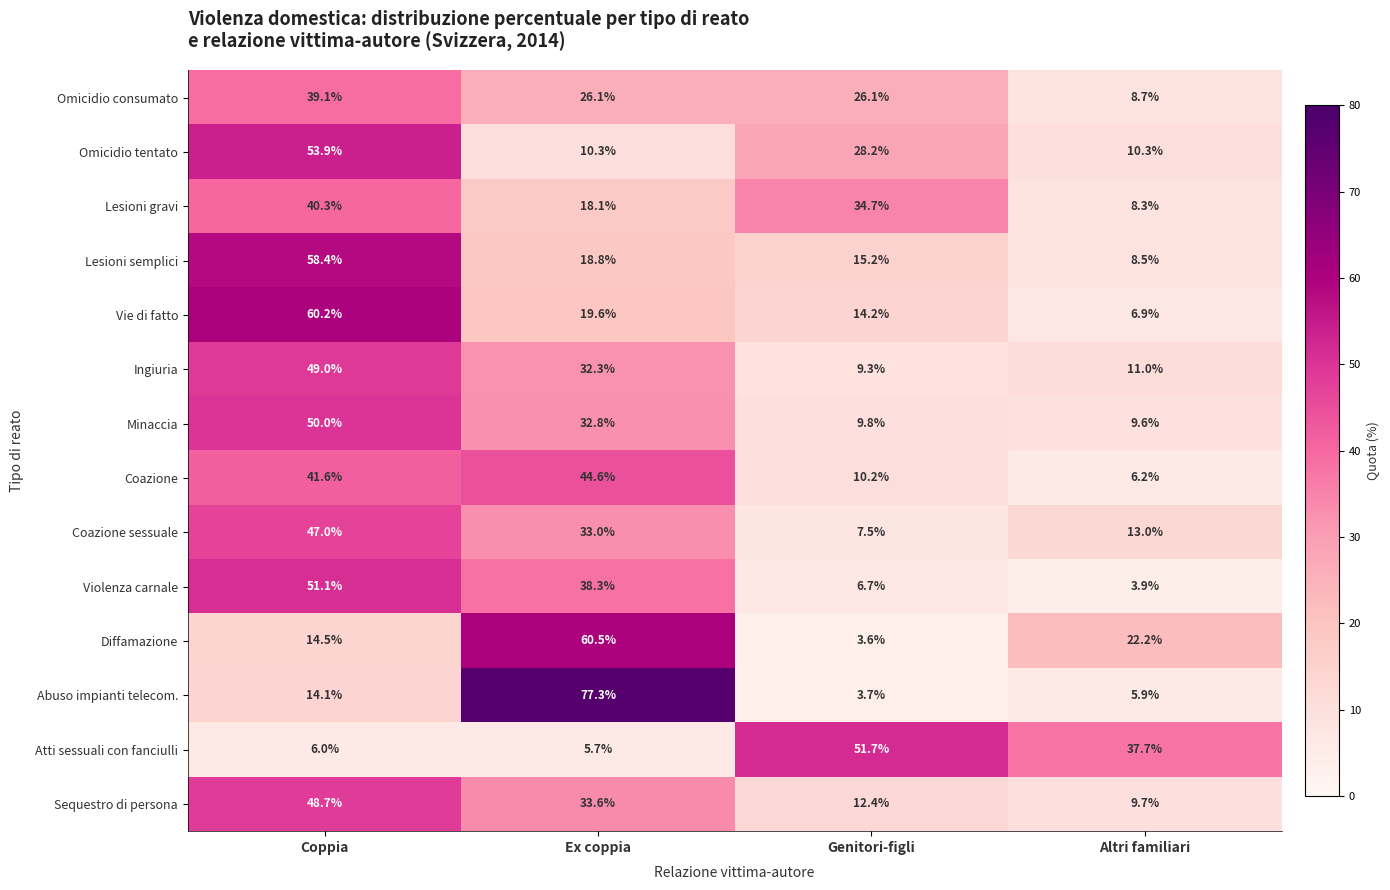

What is the total value across all series at Coppia?

573.9